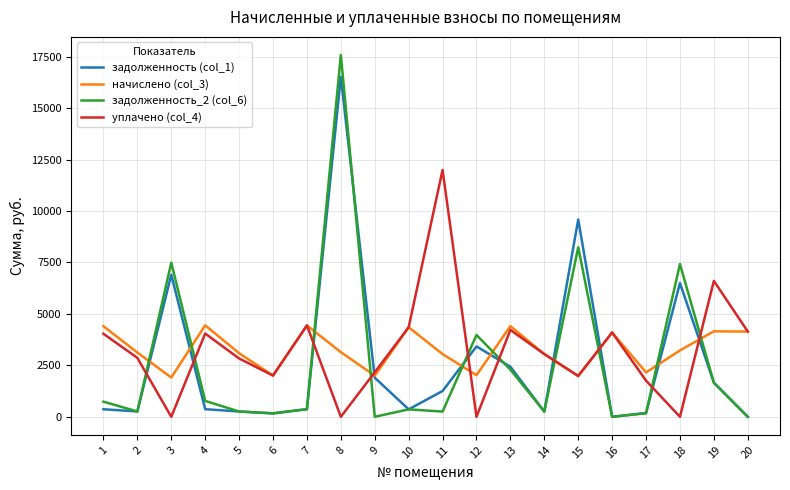

At which label does задолженность (col_1) first exceed 370?

3